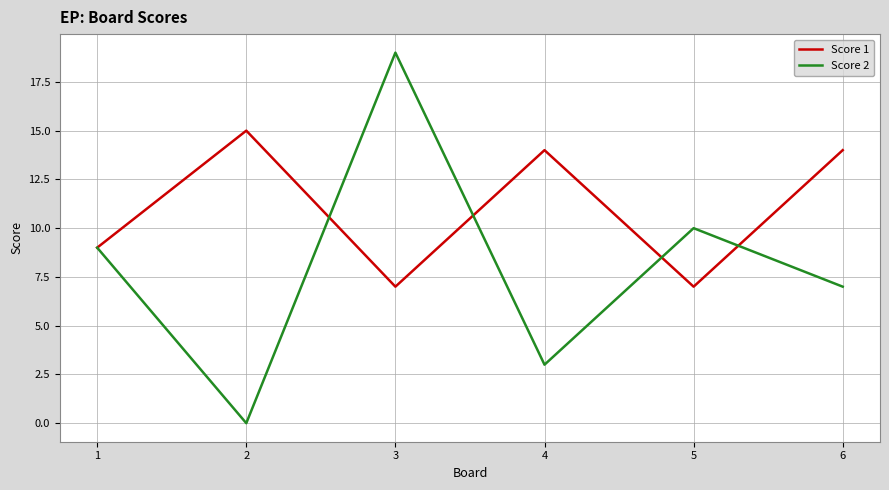

The Score 2 series shows 7 at 6. True or false?

True